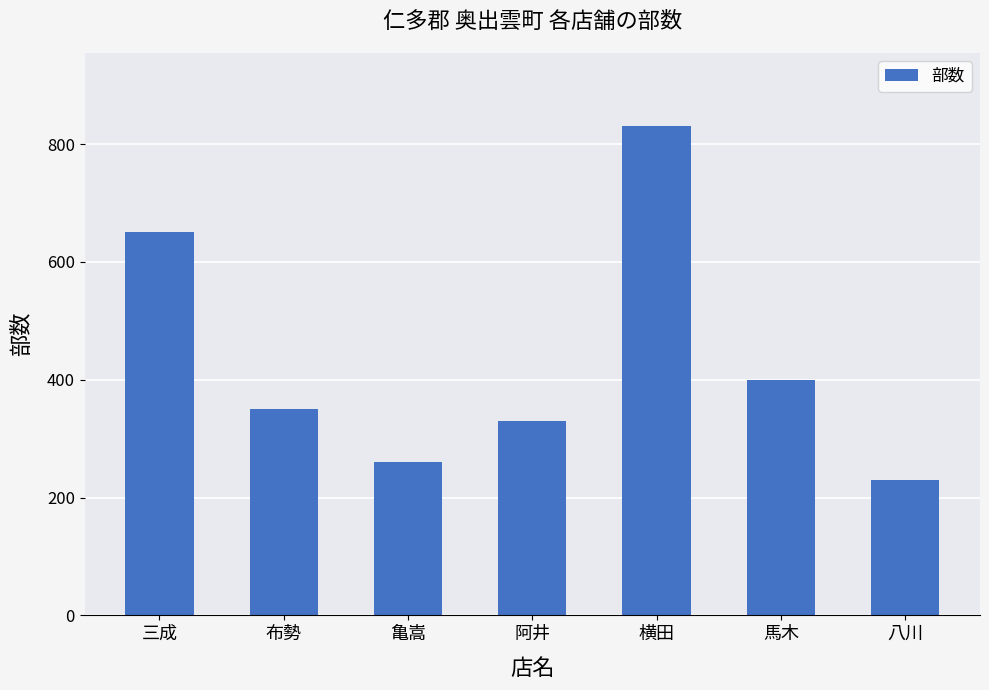

At which label does the data first exceed 350?

三成